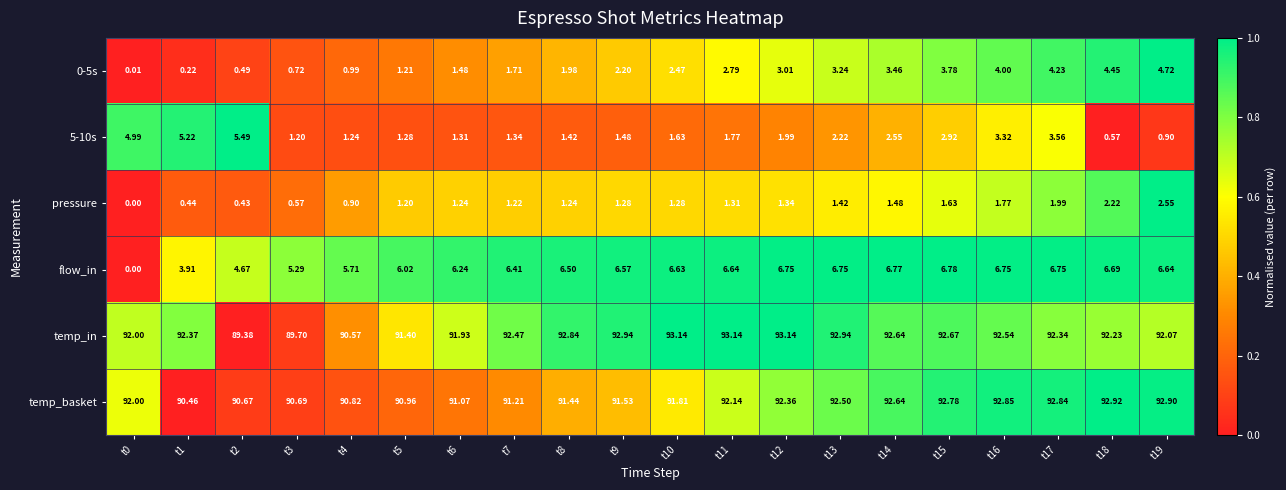

Which series has the largest range (max minus min)?

flow_in